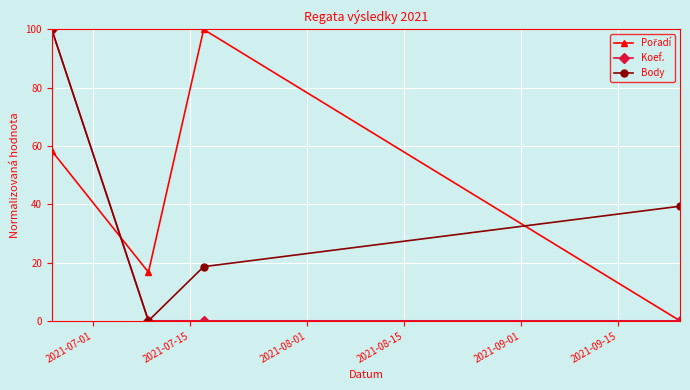

What is the value of the Body point at the 1st from the left?

100.0